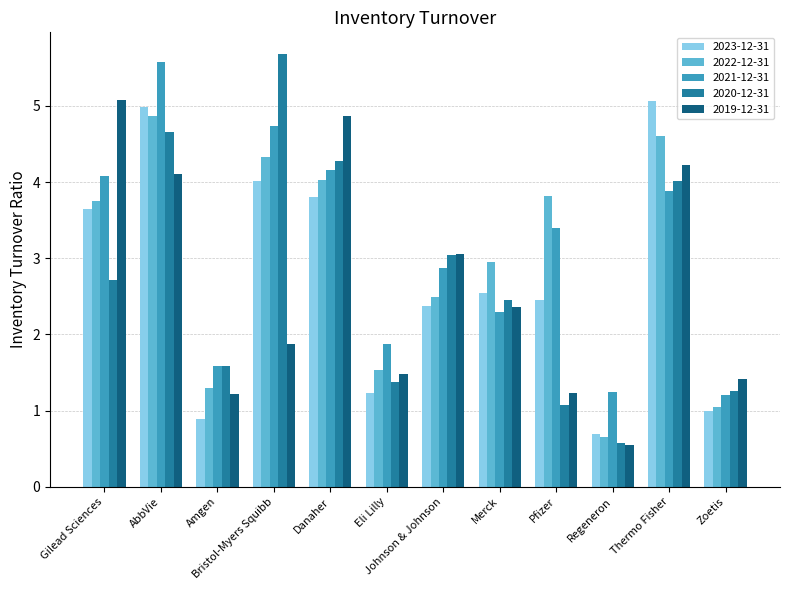

How many data points in 2023-12-31 are above 2?

8